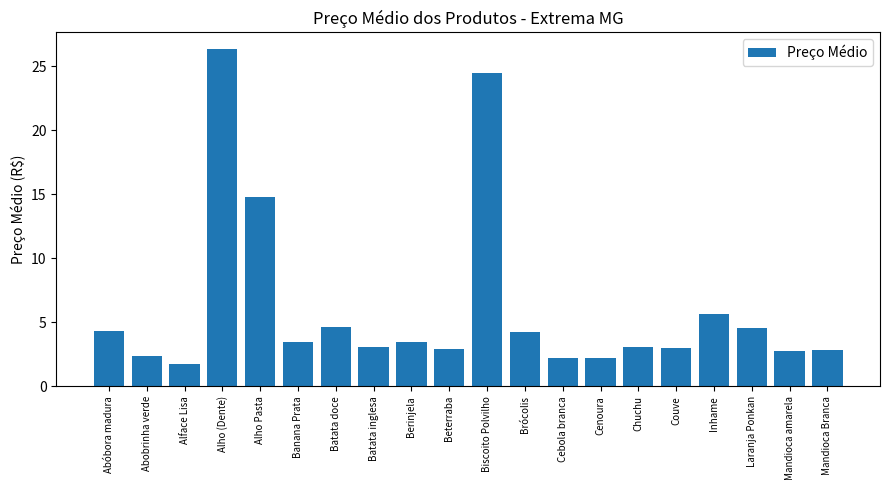

What is the ratio of the value at Cebola branca to the value at Abobrinha verde?

0.9